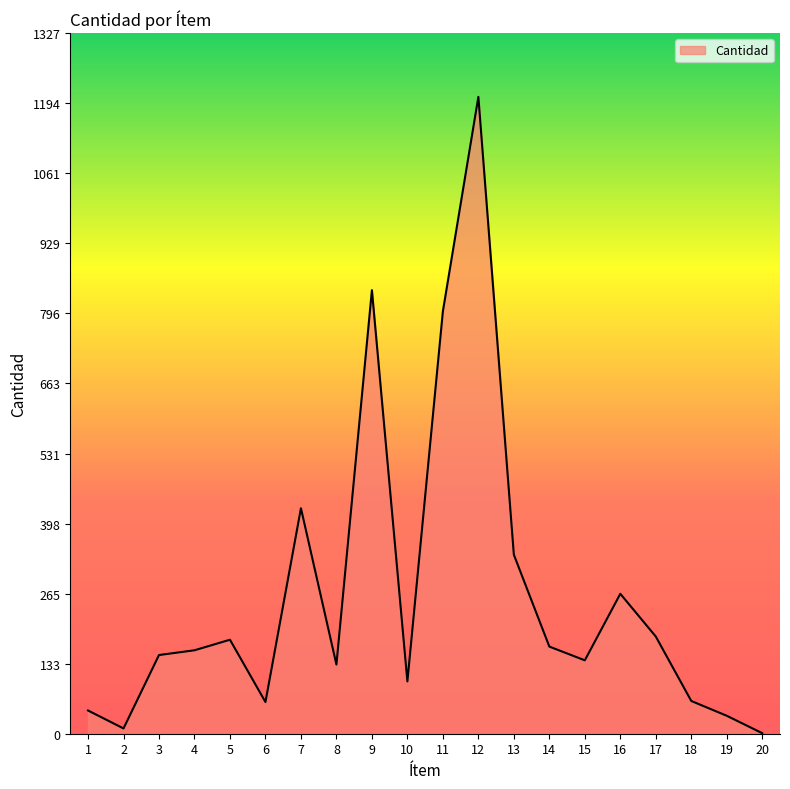

Which label corresponds to the largest value in the chart?

12